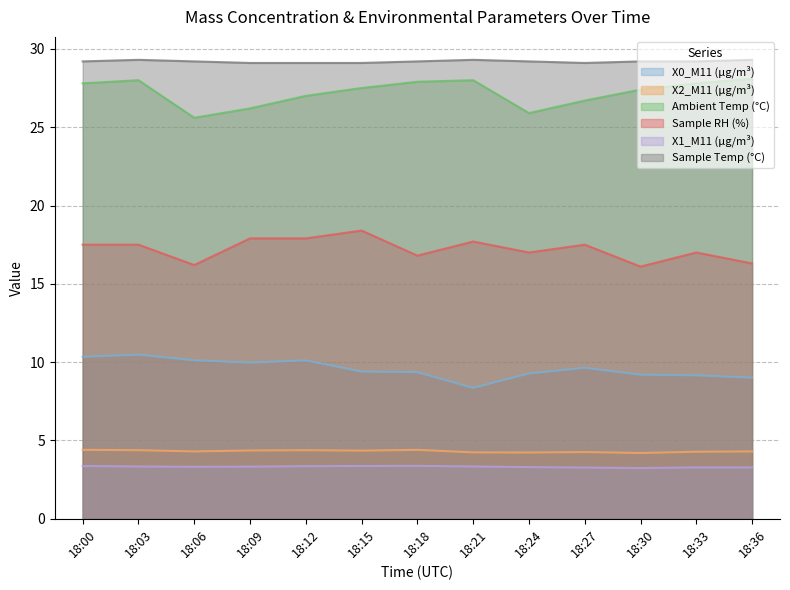

True or false: Sample Temp (°C) has more than 0 interior local peaks.

True